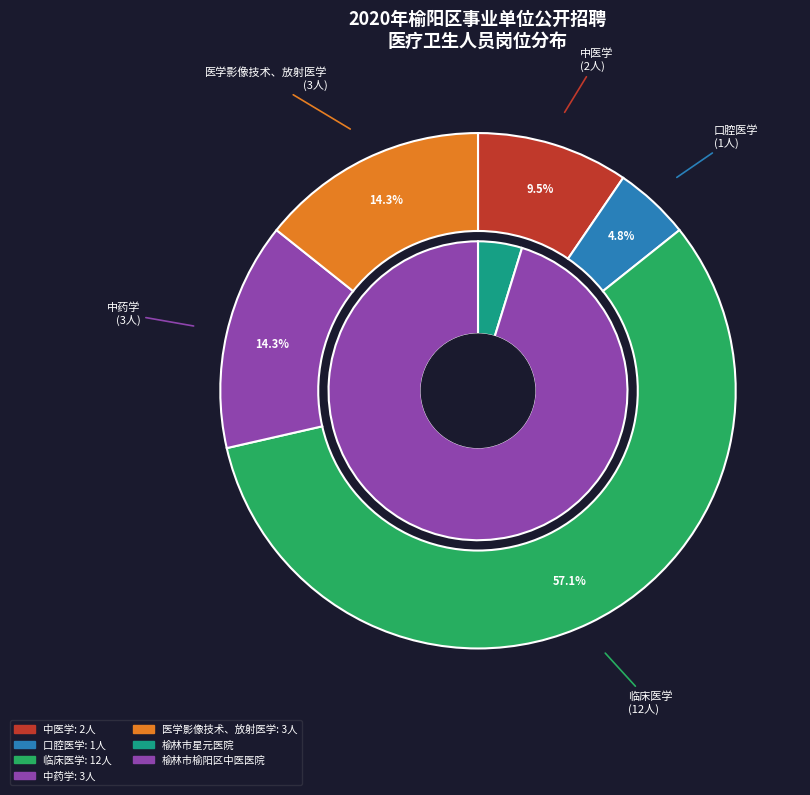

Combined, what portion of the pie is 医学影像技术、放射医学 and 中医学?

23.8%